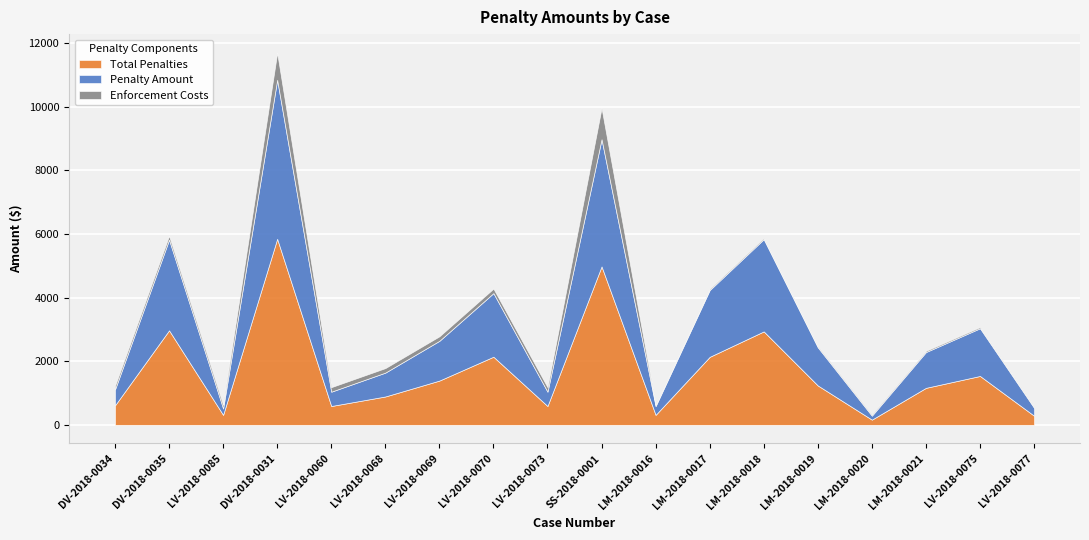

Where is the first local minimum for Total Penalties?

LV-2018-0085